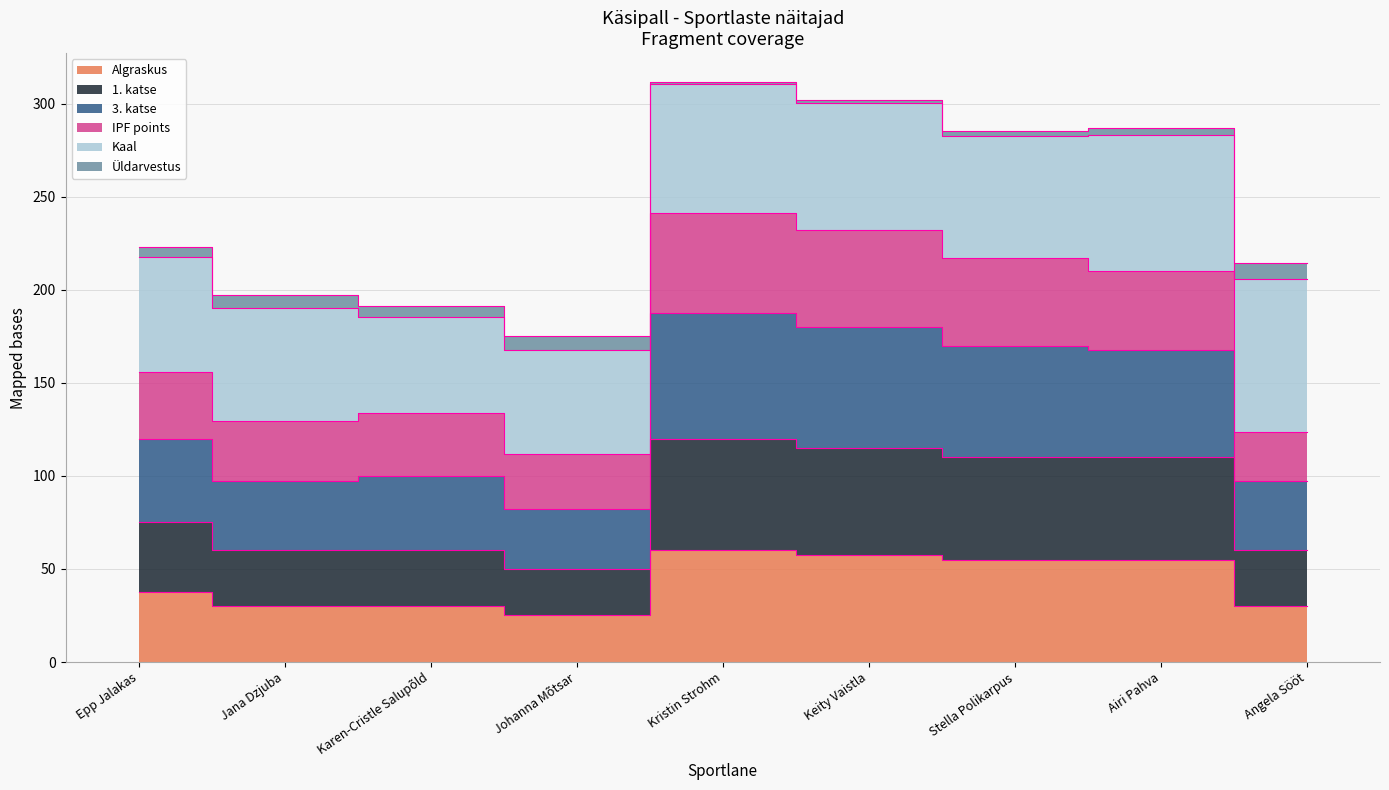

At which label is Algraskus closest to 42?

Epp Jalakas